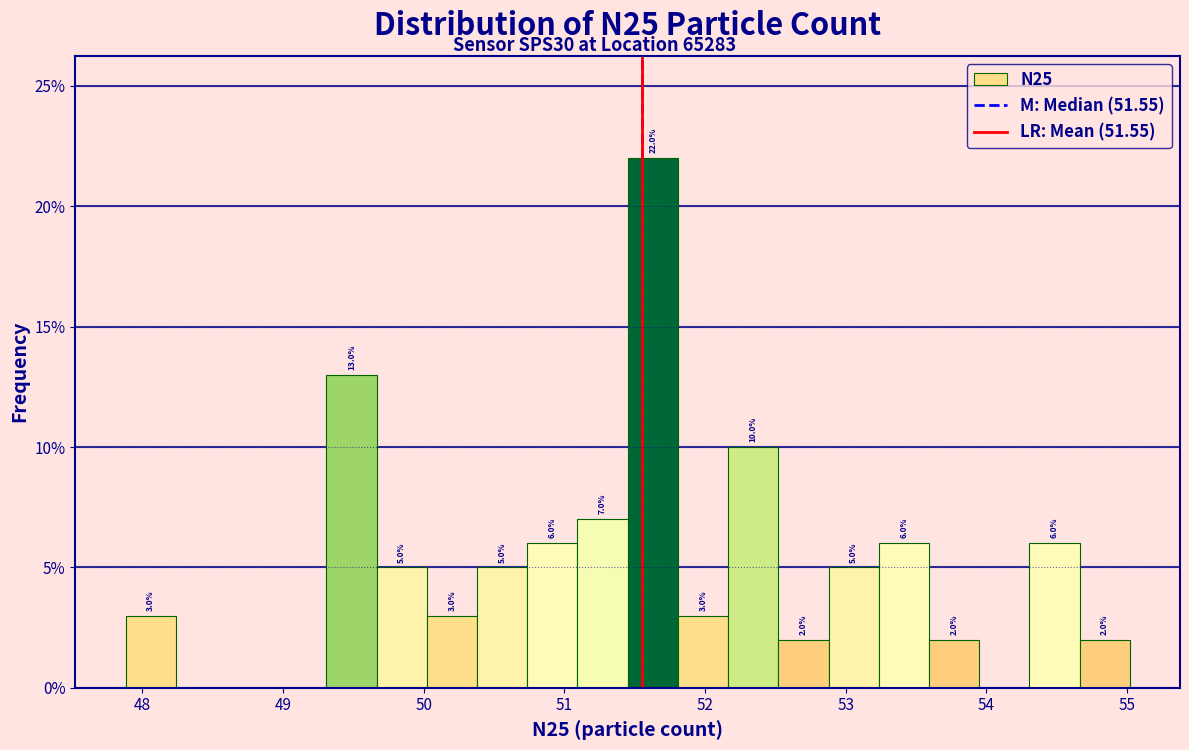

Around what value on the x-axis is the tallest bar? Give the approximate position of its centre, as read against the axis.

51.6